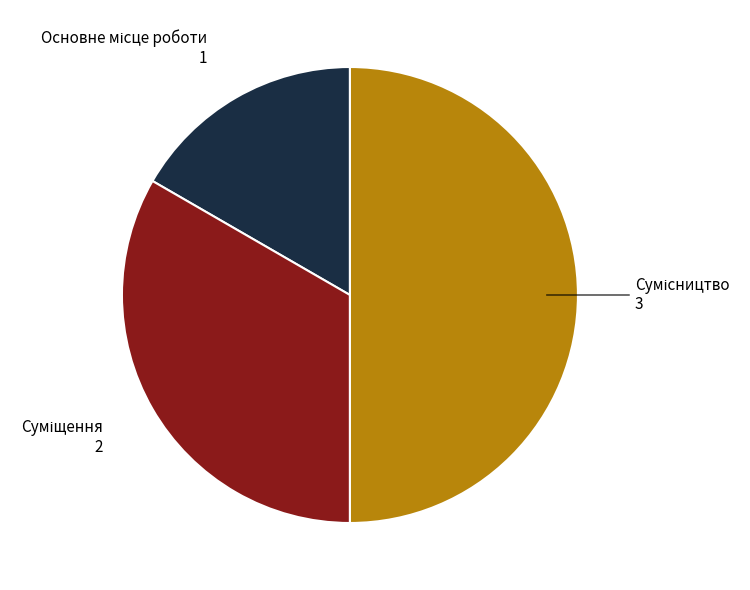

Is it true that Суміщення is 33% of the pie?

True